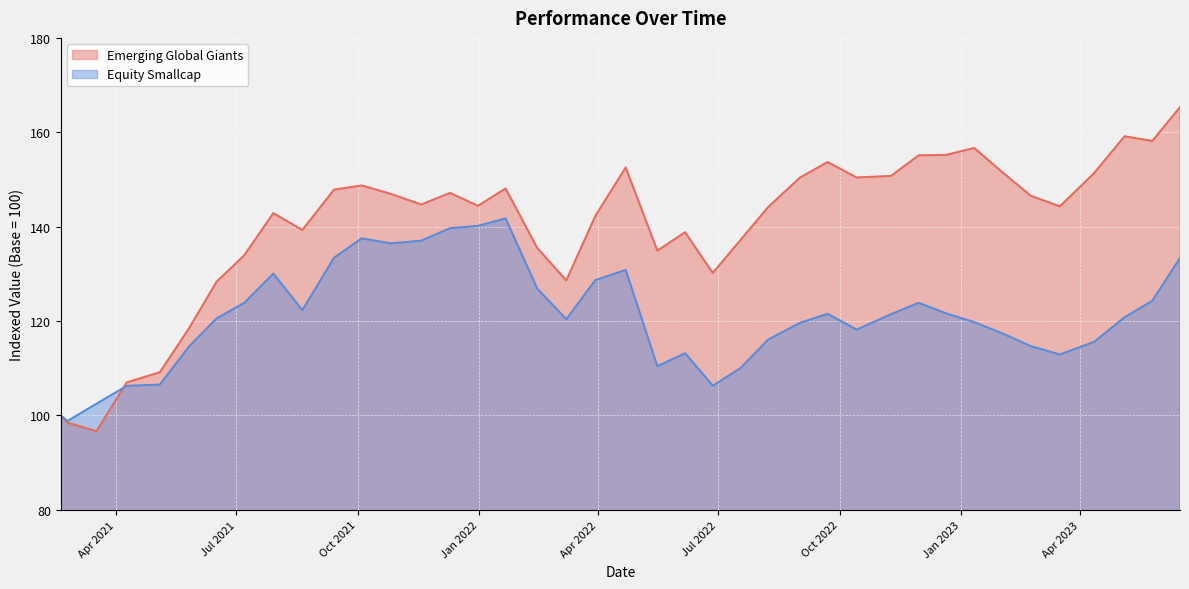

List the series in order of their overall mean, highest first.

Emerging Global Giants, Equity Smallcap